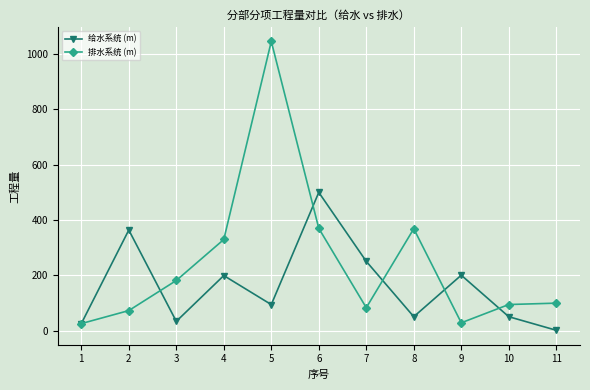

Which series changed the most between 5 and 7?

排水系统 (m)